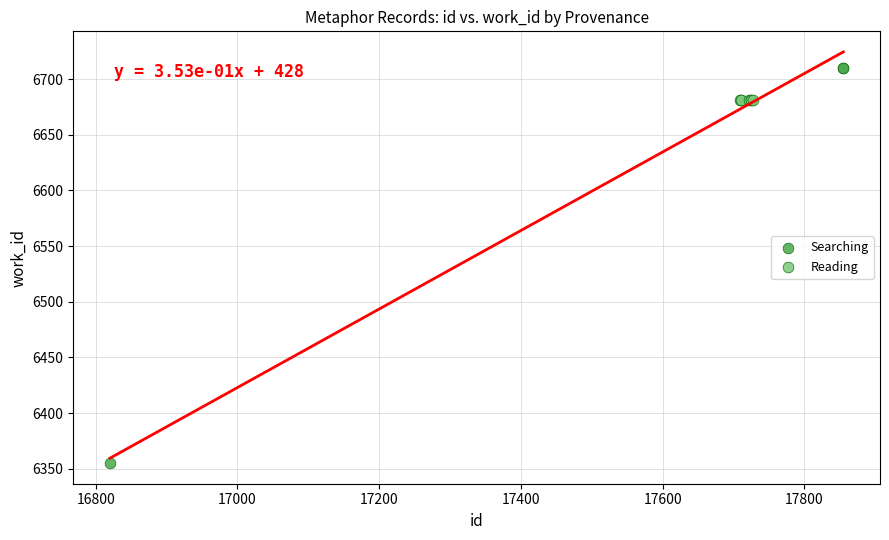

Which series reaches the maximum Y coordinate?

Searching